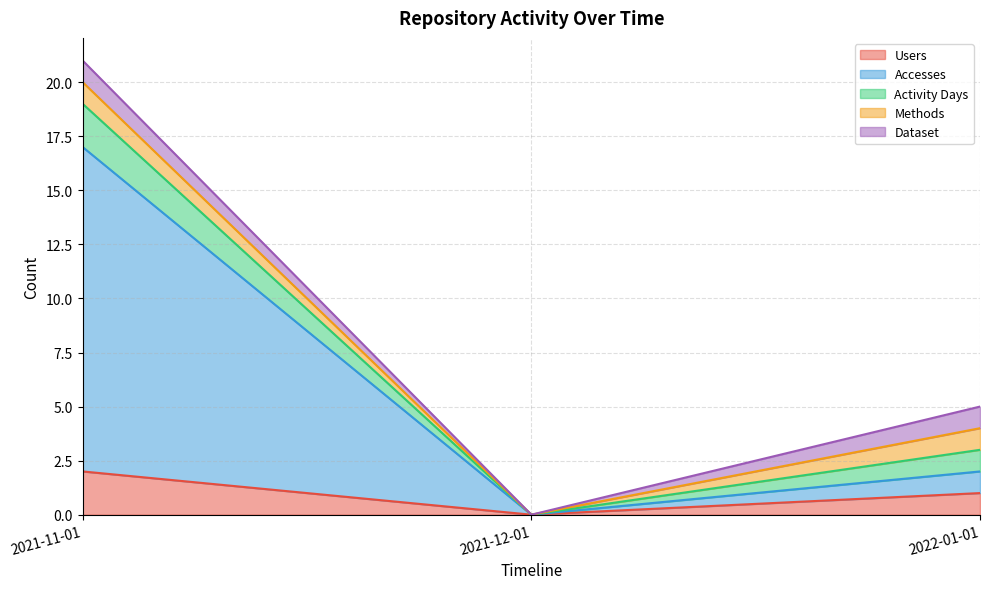

How many values in Users are above zero?

2